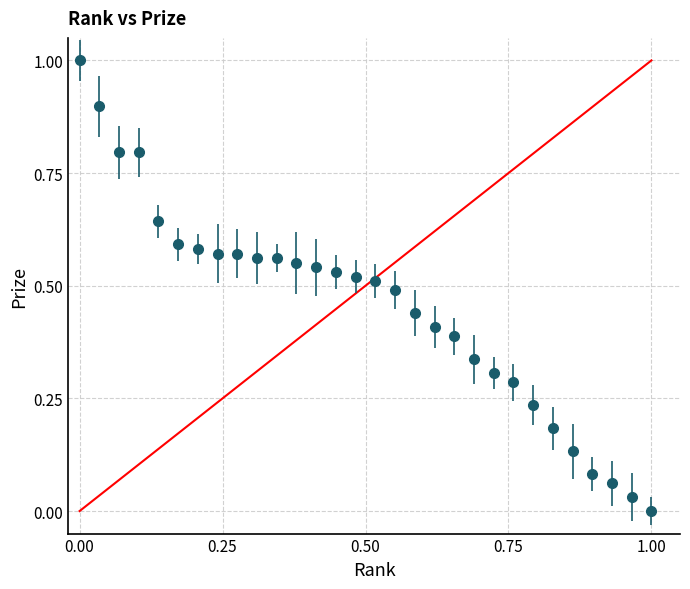

What is the maximum value shown in the chart?

1.0